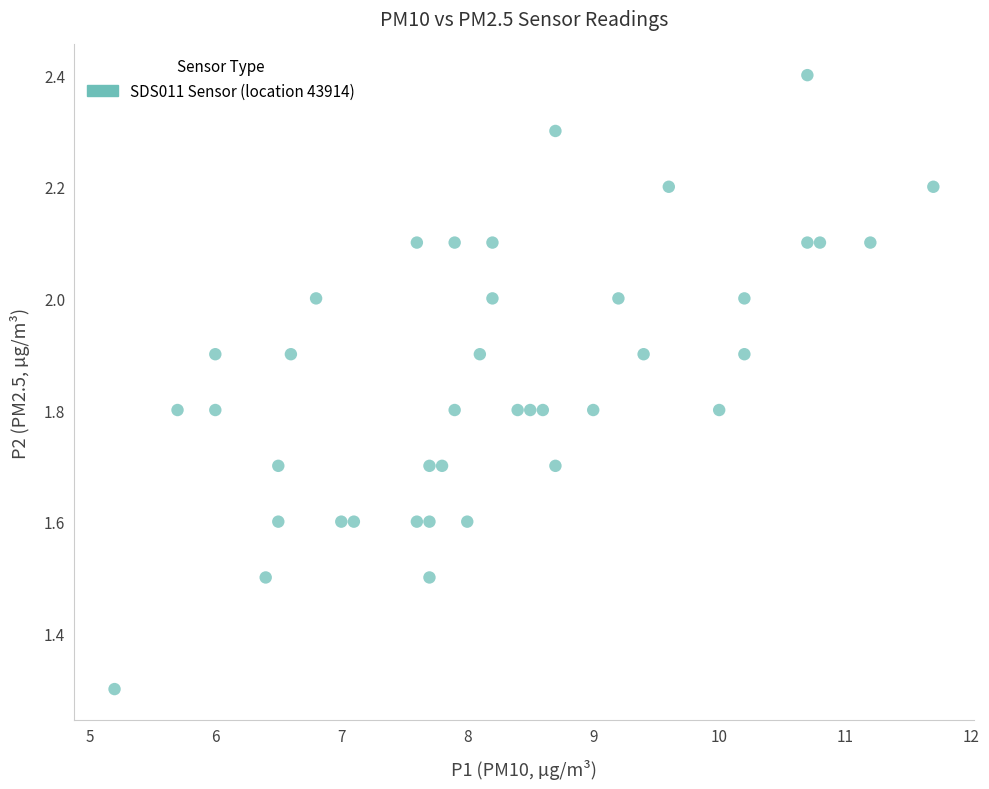

What Y value in the scatter plot is closest to 1?

1.3